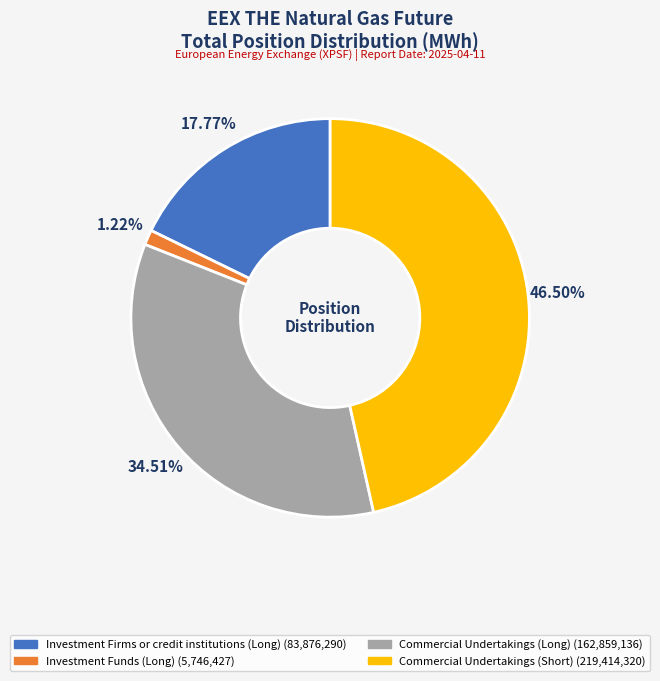

The Commercial Undertakings (Long) slice represents 35% of the pie. True or false?

True